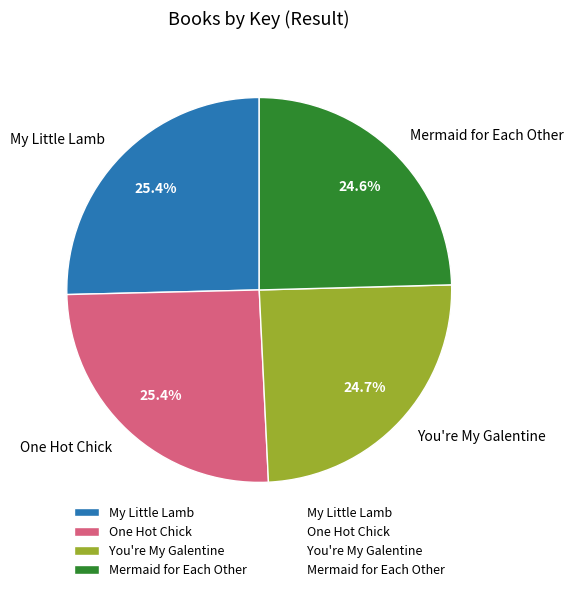

Does One Hot Chick represent more than half of the total?

No